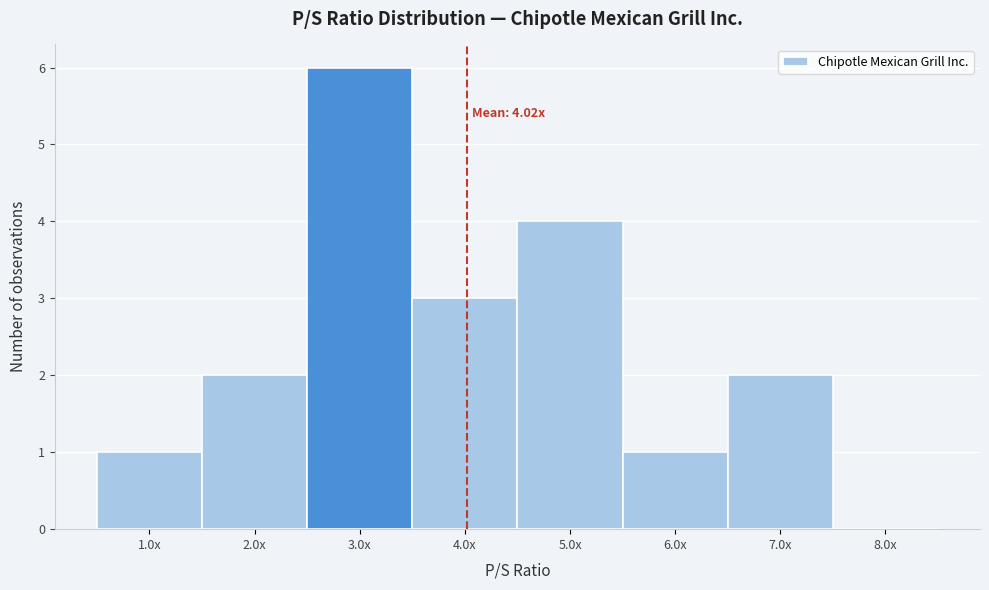

Reading left to right, transcribe all the data shown in this chart.

1.0x=1	2.0x=2	3.0x=6	4.0x=3	5.0x=4	6.0x=1	7.0x=2	8.0x=0